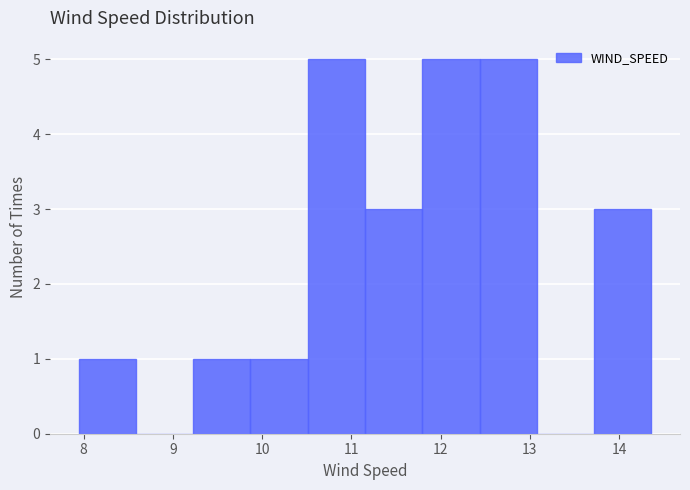

How tall is the bar that spans 11.8 to 12.4 on the x-axis? Neither the bar edges nor the heights are printed on the chart, so give them approximately, as read against the axes.

5